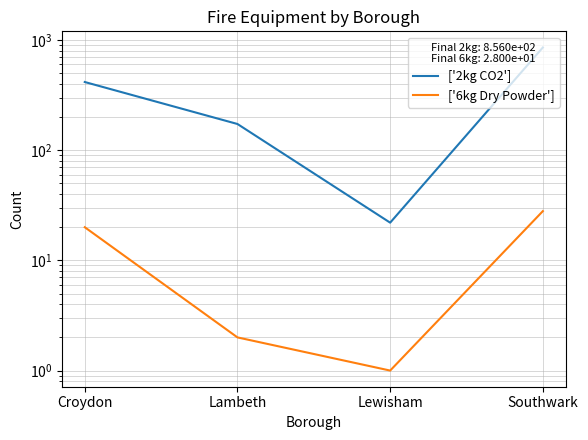

The value of ['2kg CO2'] at Croydon is 636. True or false?

False